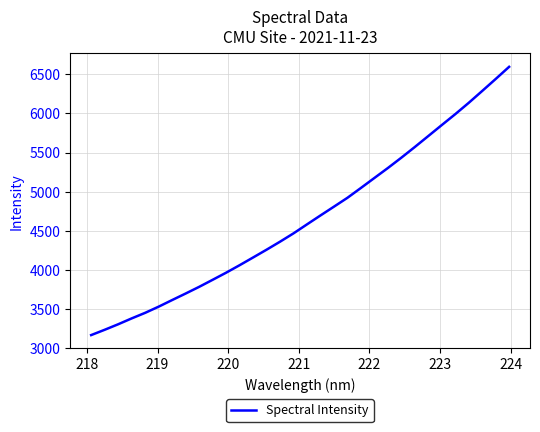

What is the minimum value shown in the chart?

3170.8